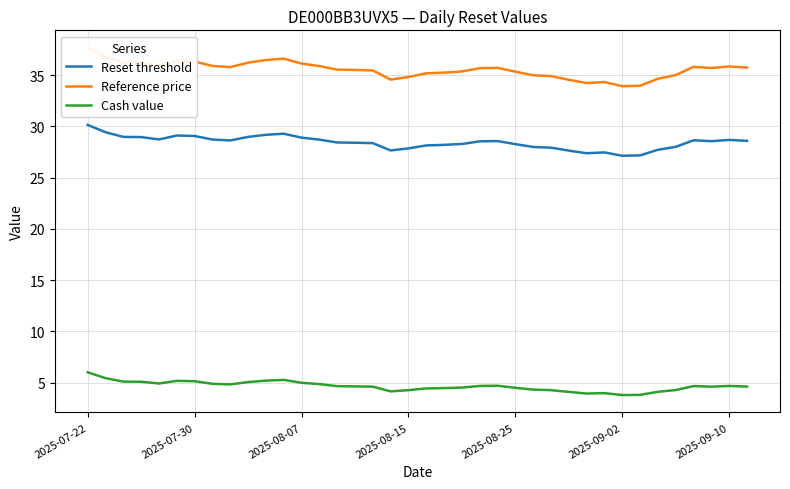

Between 20 and 31, which series saw the biggest shift?

Reference price